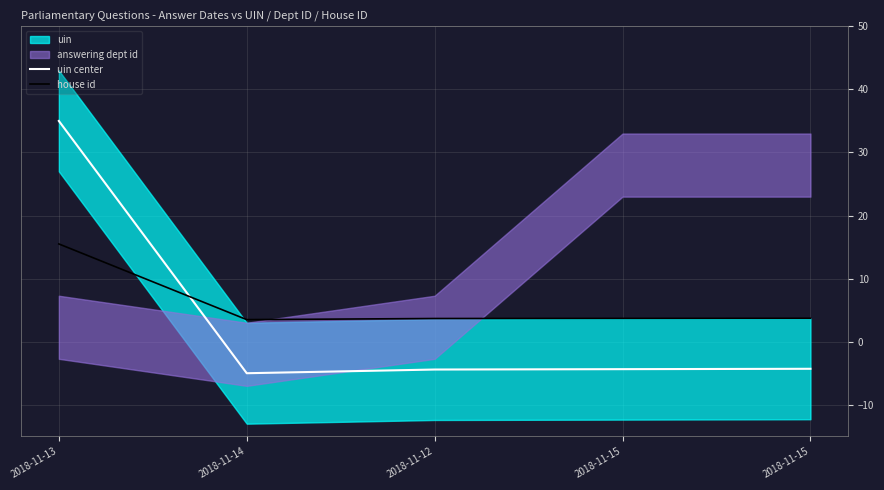

Which category has the highest value across all series?

2018-11-13